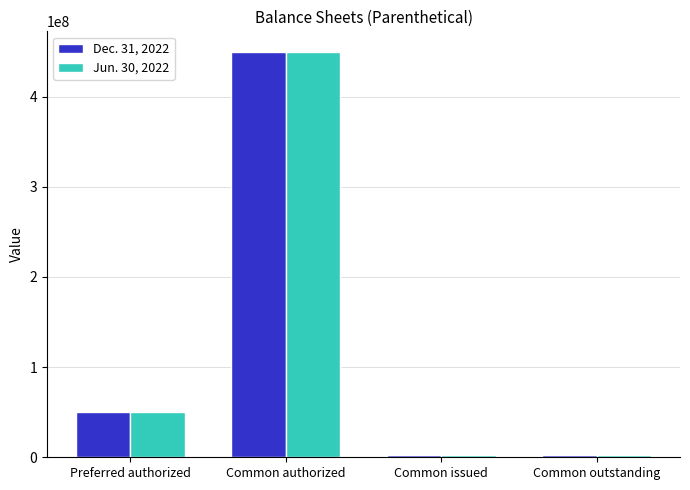

Reading left to right, extract all data points from this chart.

Dec. 31, 2022: Preferred authorized=50000000	Common authorized=450000000	Common issued=2380958	Common outstanding=2380958
Jun. 30, 2022: Preferred authorized=50000000	Common authorized=450000000	Common issued=2380958	Common outstanding=2380958